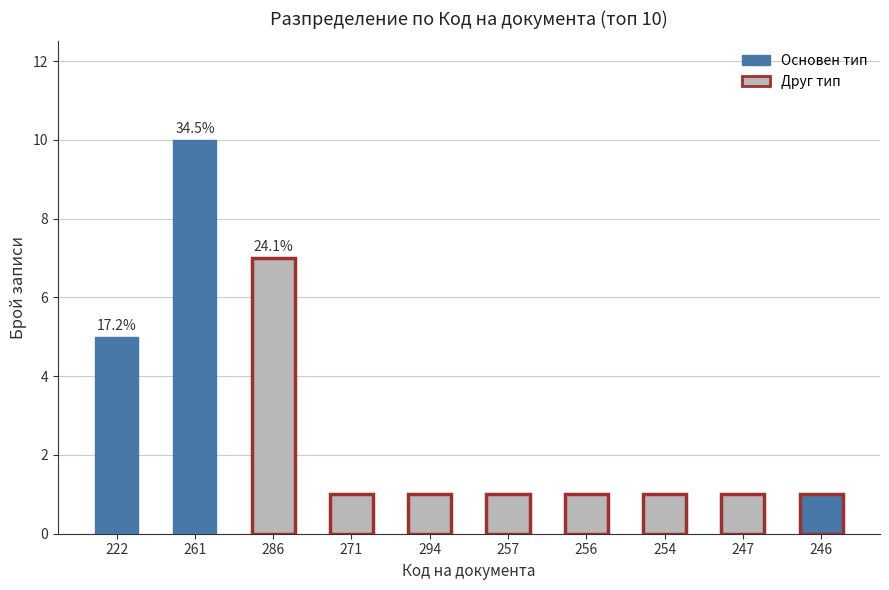

What is the label of the 1st bar from the left?

222